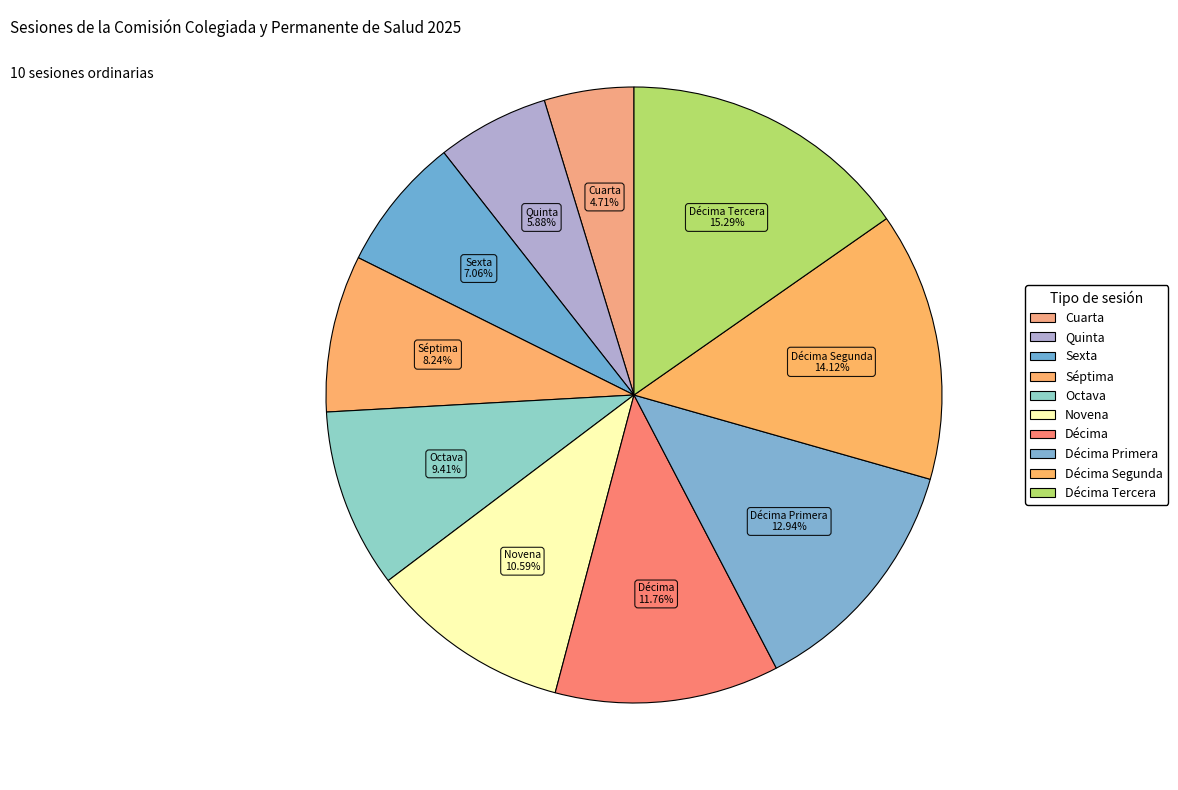

How many segments does this pie chart have?

10